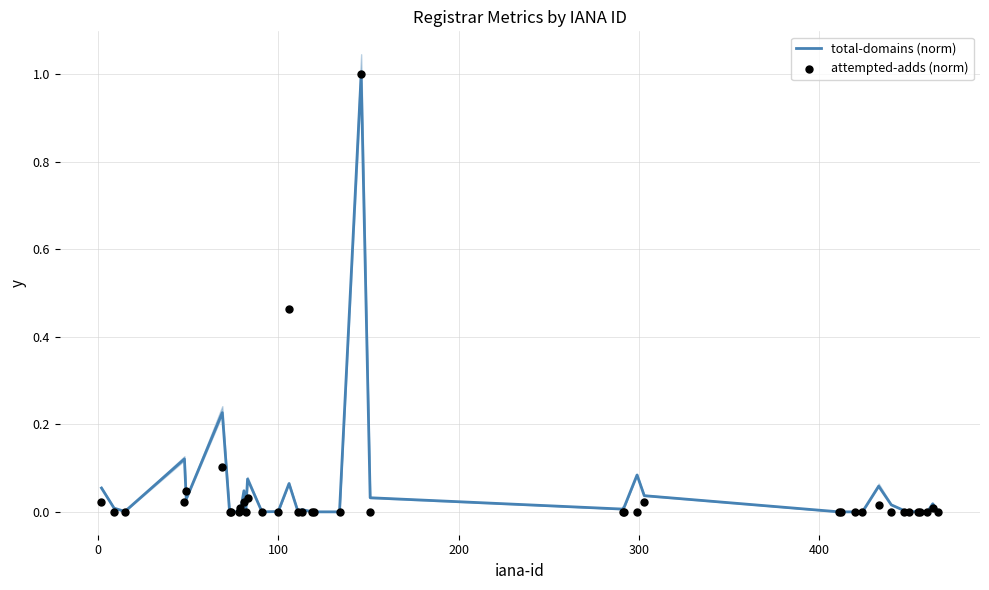

Which series has the largest Y range (max minus min)?

total-domains (norm)